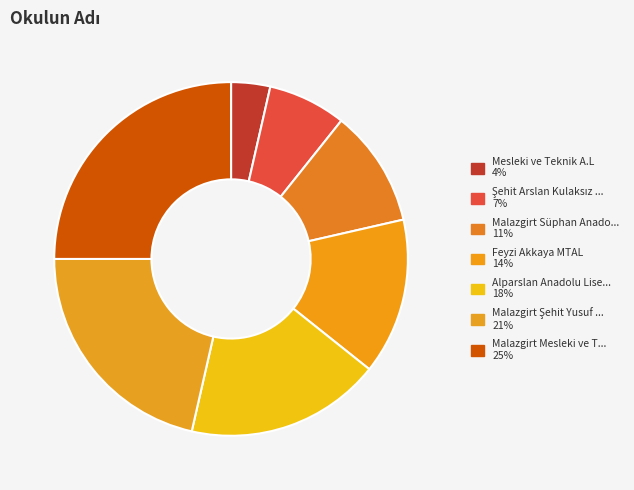

How many segments does this pie chart have?

7